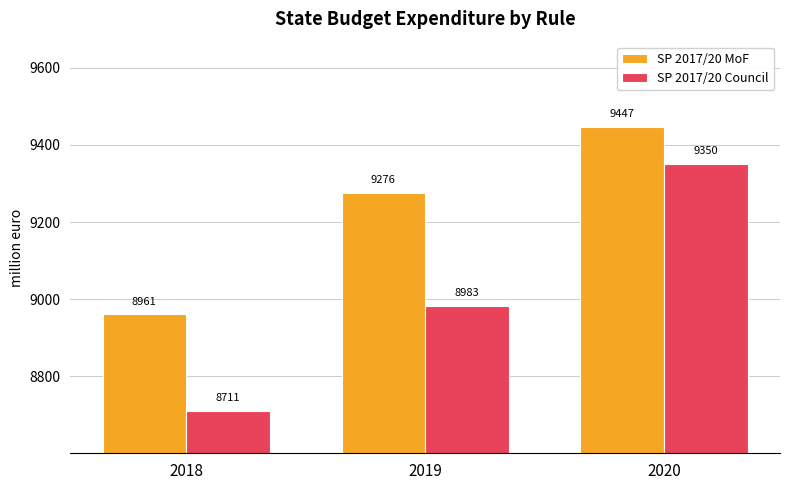

Which series has the largest total across all categories?

SP 2017/20 MoF